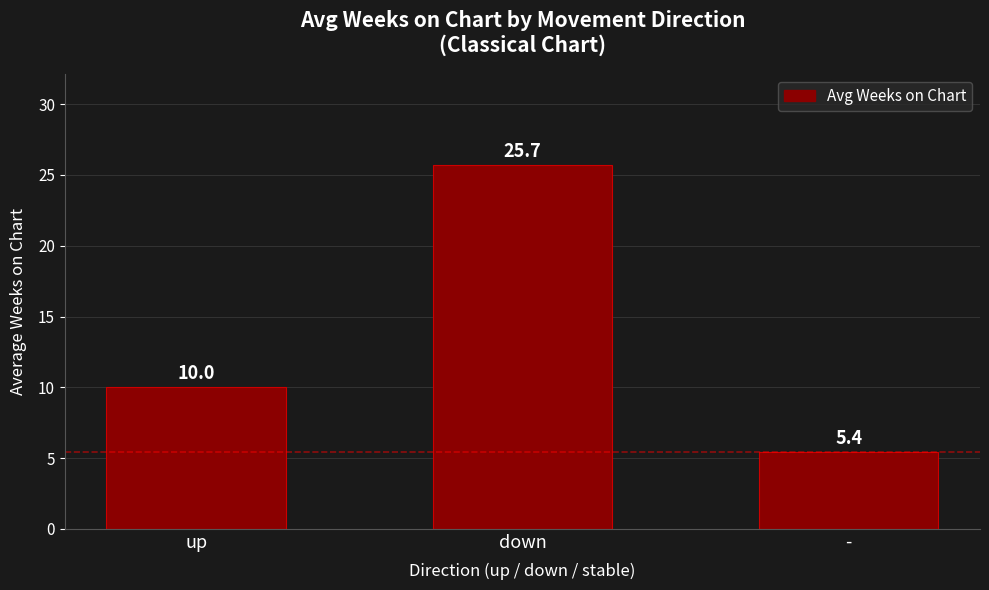

Count the number of categories in the chart.

3